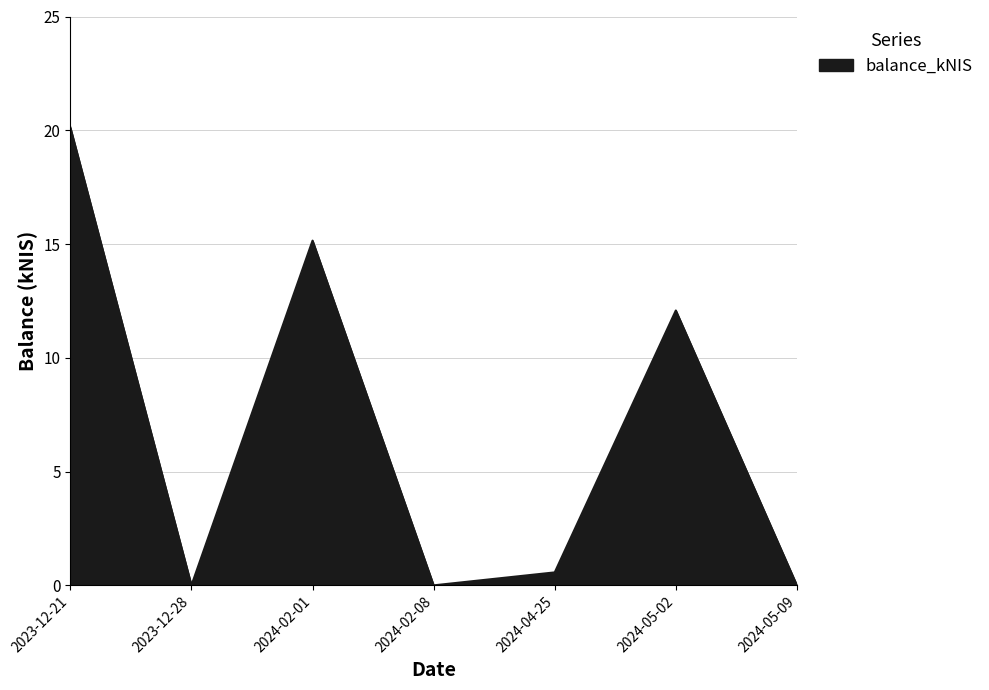

Is it true that the value at 2024-05-09 is -9.8?

False